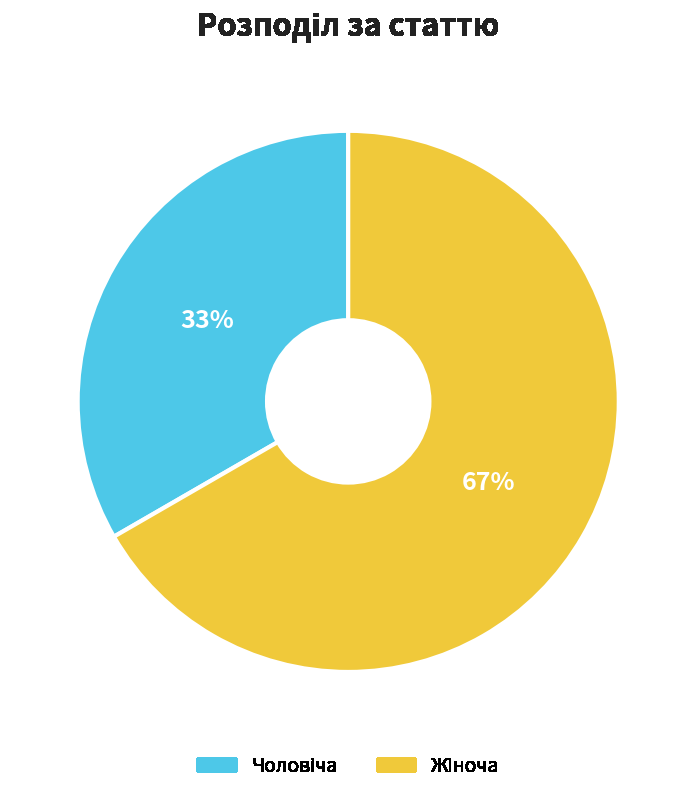

To the nearest percent, what is the average slice percentage?

50%